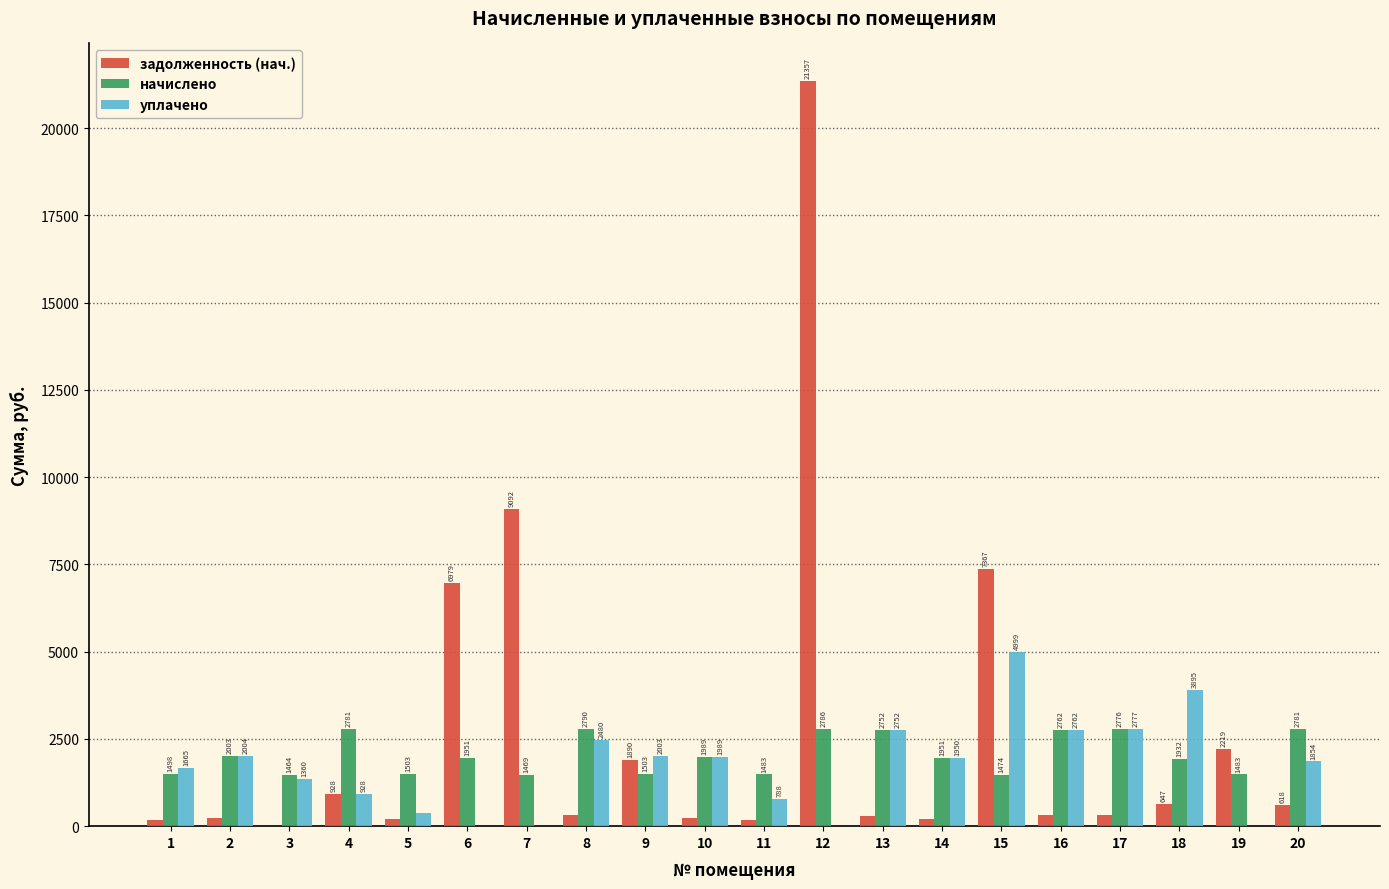

Which series has the widest spread of values?

задолженность (нач.)